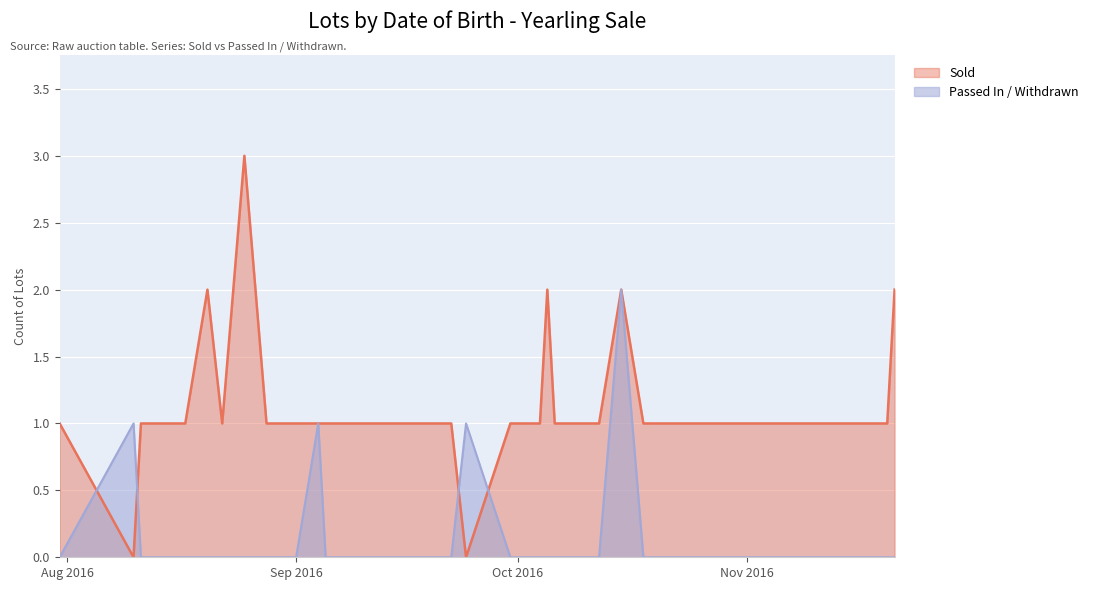

True or false: Sold and Passed In / Withdrawn intersect in this chart.

True